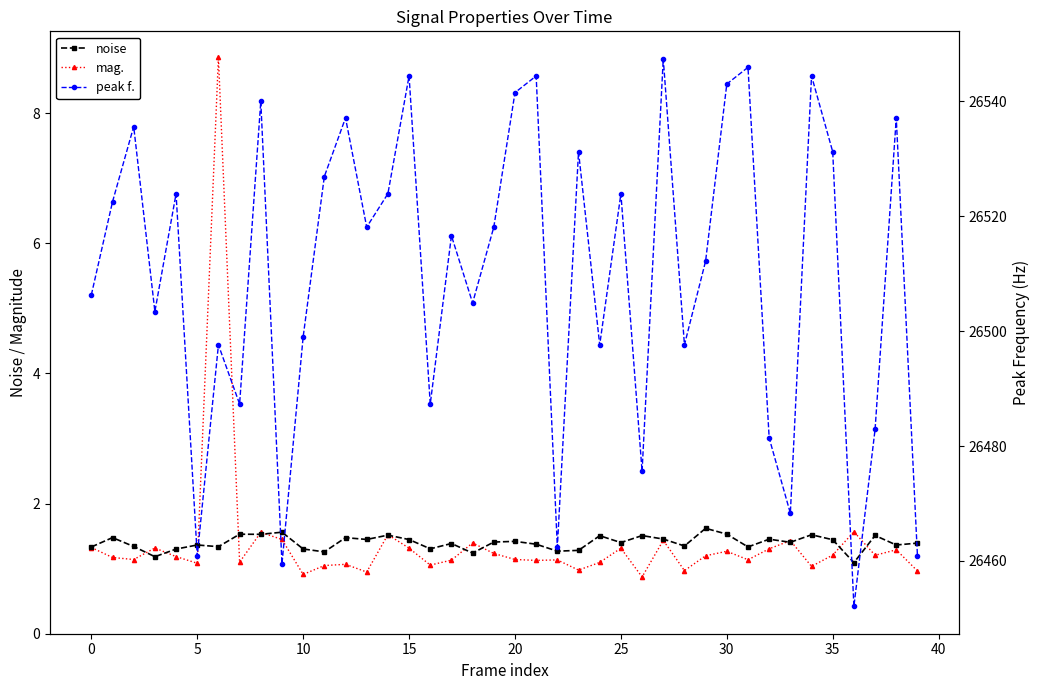

Which series changed the most between −5 and 30?

peak f.